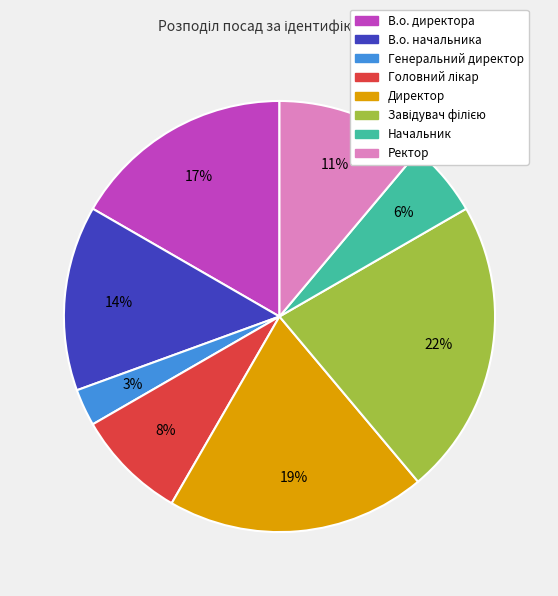

Is there a majority slice in this chart?

No